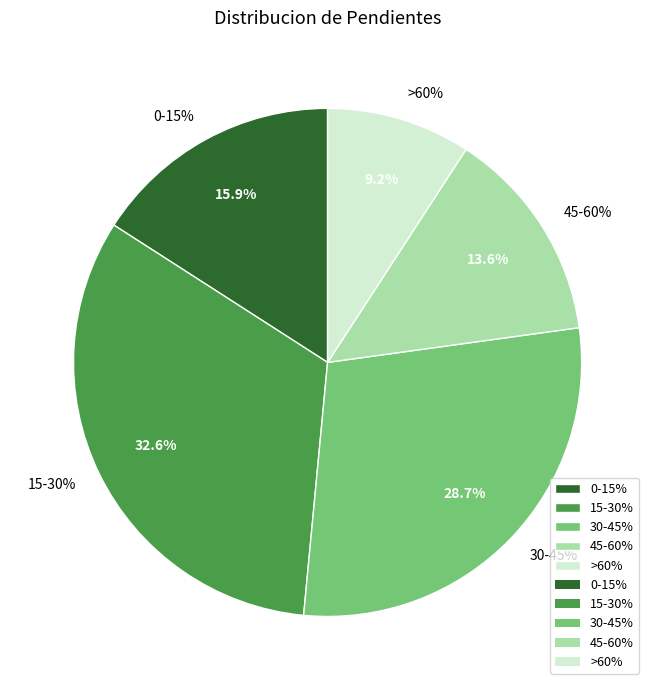

To the nearest percent, what percentage of the pie is 30-45%?

29%